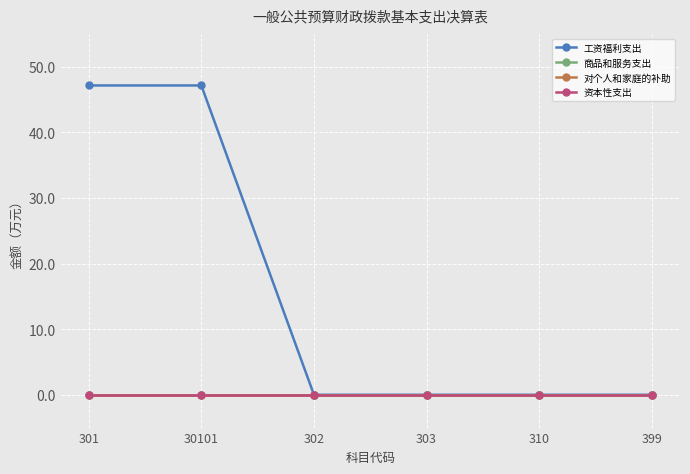

Is this an area chart (filled region under the line)?

No